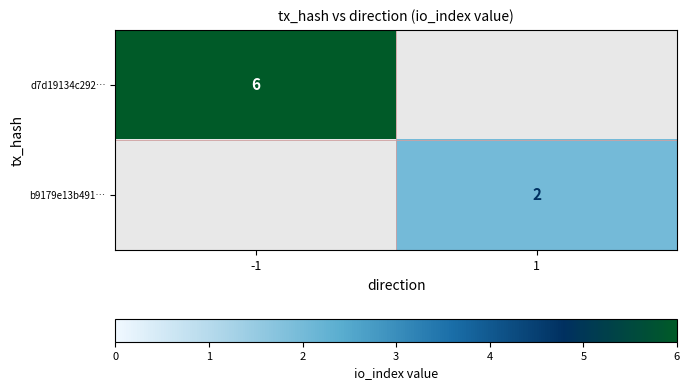

Is the value of d7d19134c292… at -1 greater than the value of b9179e13b491… at 1?

Yes